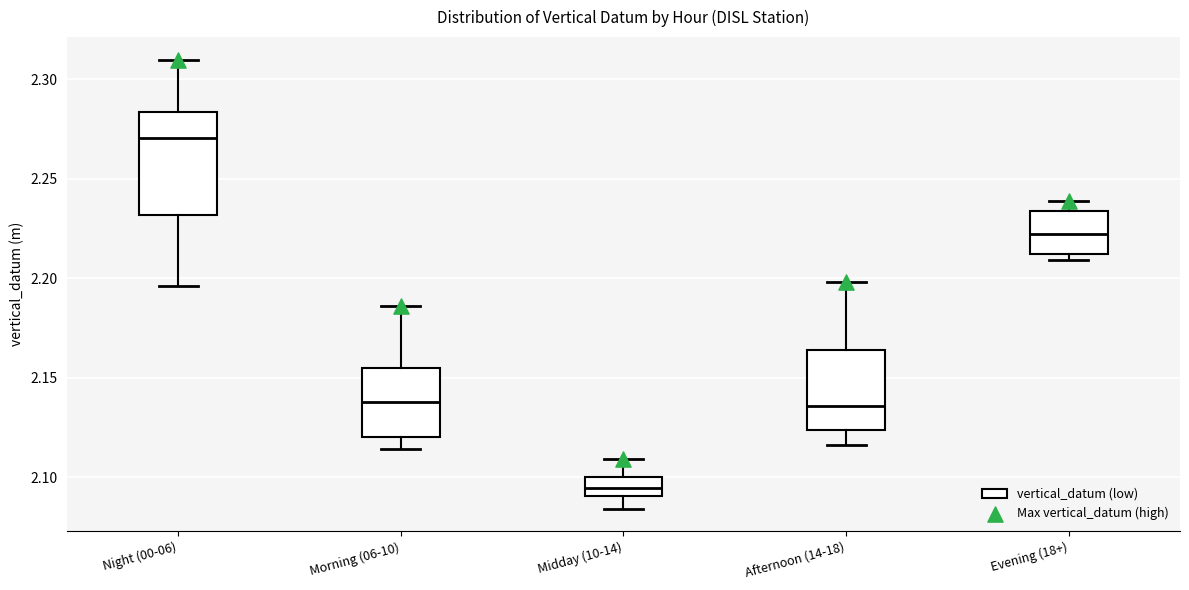

Comparing the boxes themselves (not the whiskers), which one is the tallest?

Night (00-06)